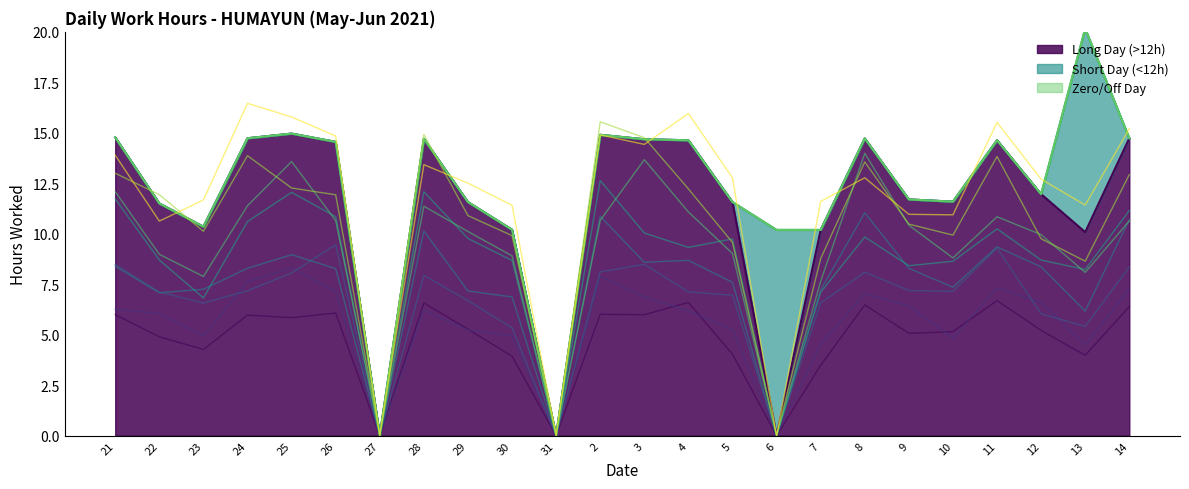

Does the chart have visible grid lines?

No